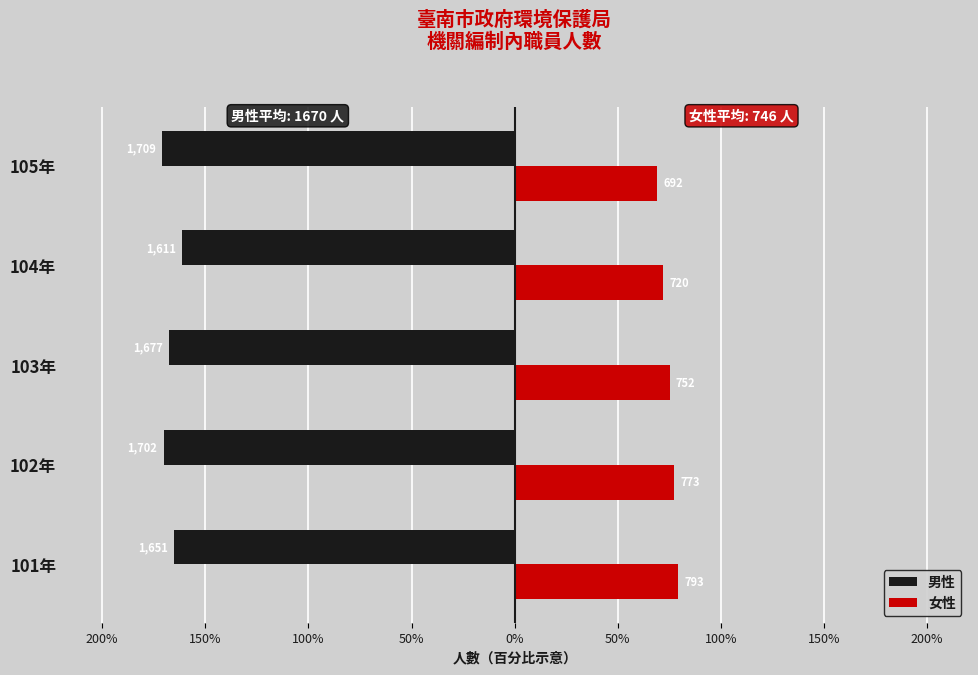

What position from the left is 101年?

1